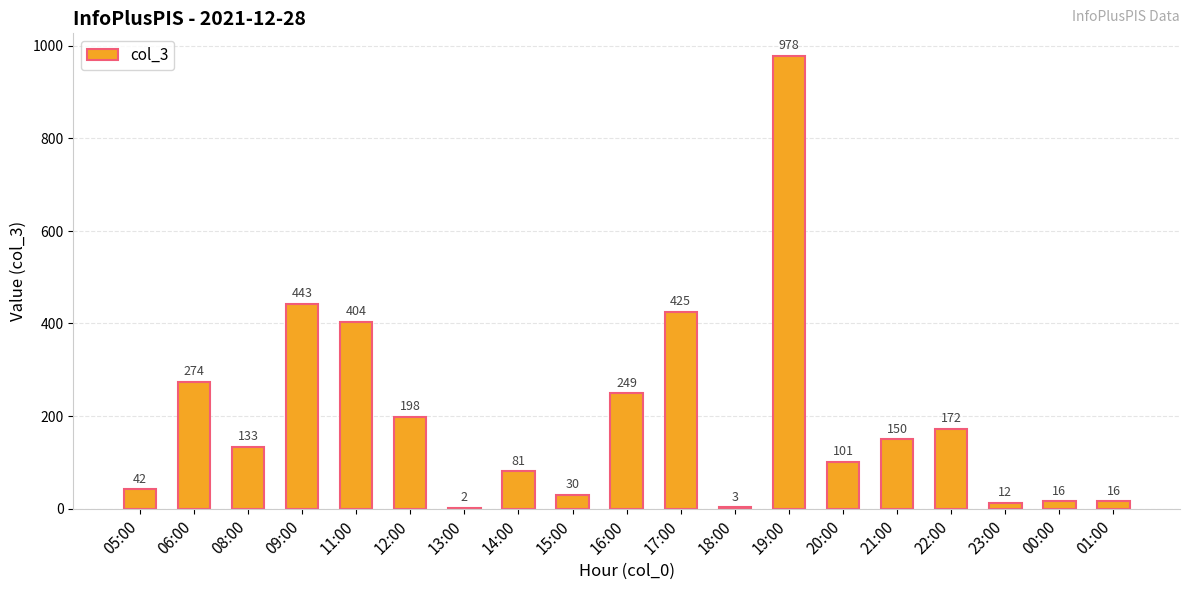

What is the change in value from 19:00 to 22:00?

-806